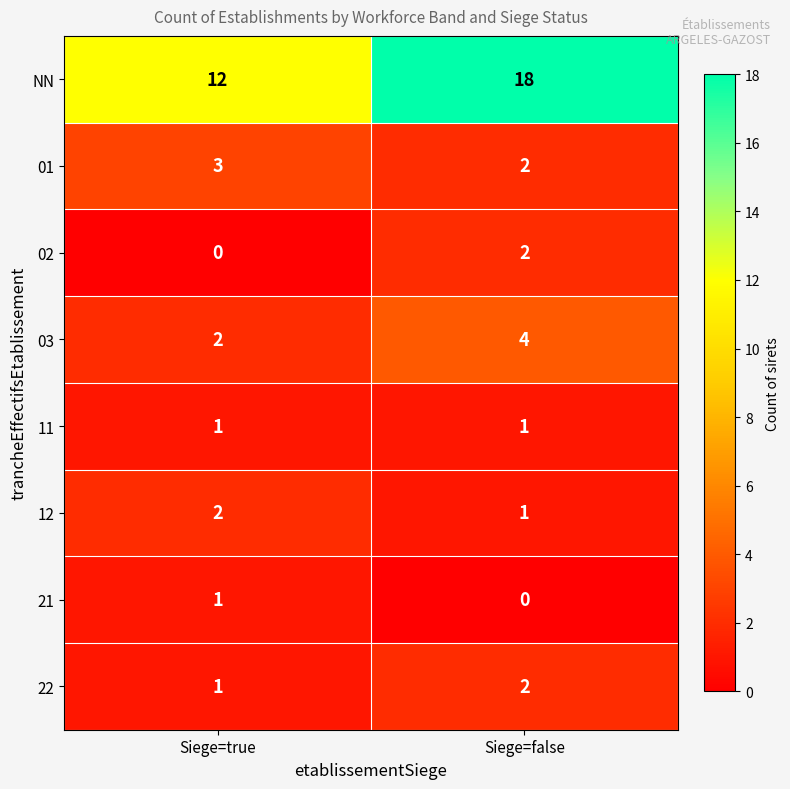

Which series changed the most between Siege=true and Siege=false?

NN